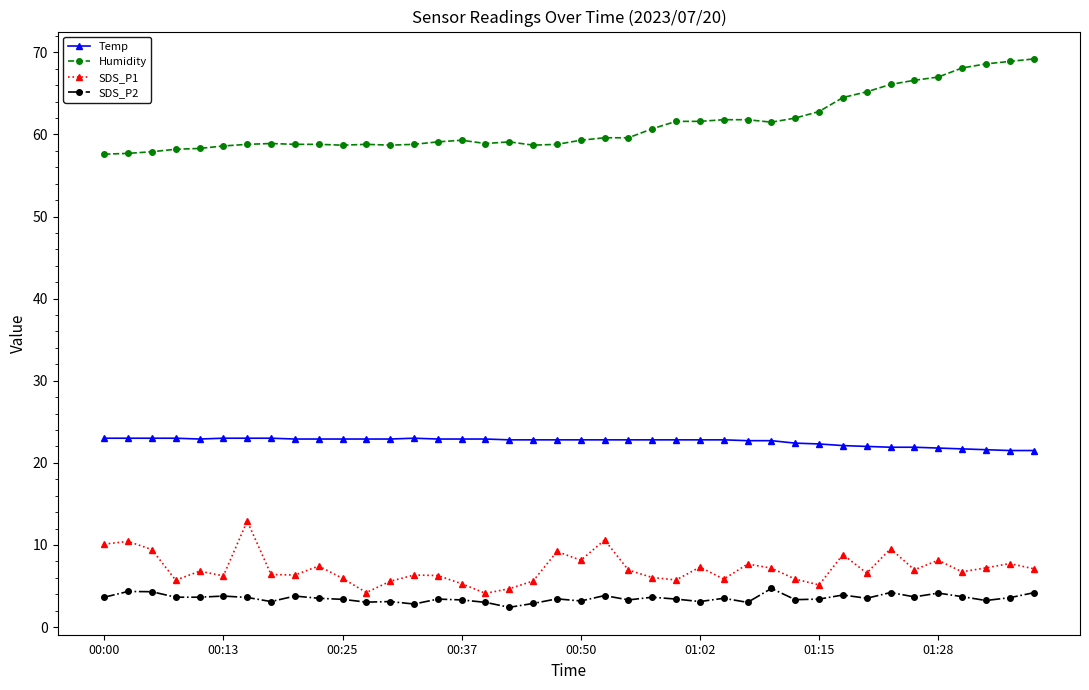

True or false: Temp and SDS_P2 intersect in this chart.

False